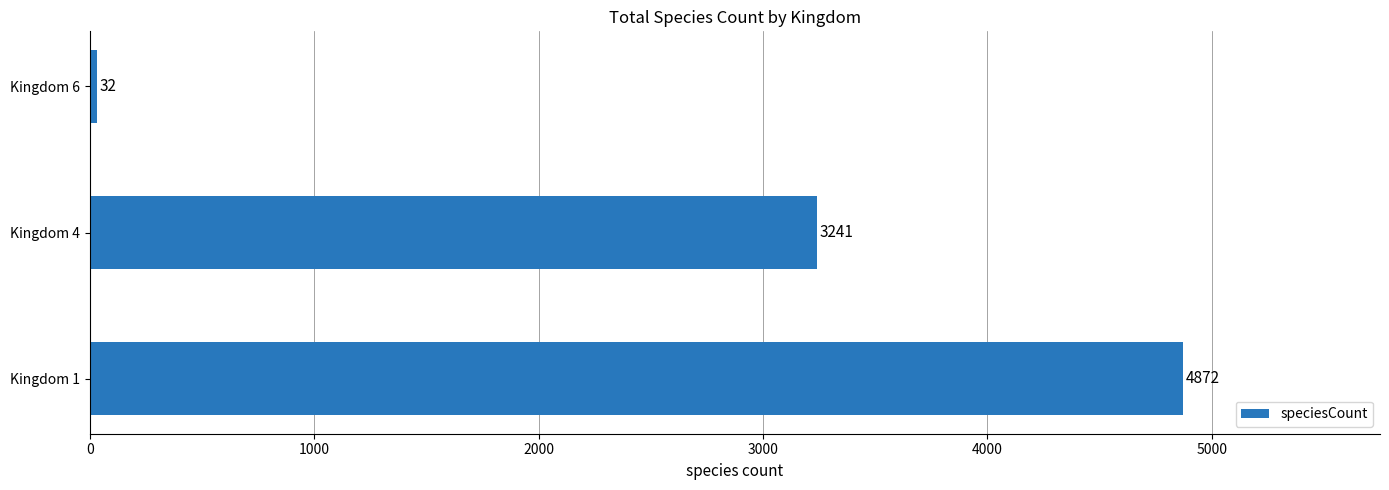

What is the average value?

2715